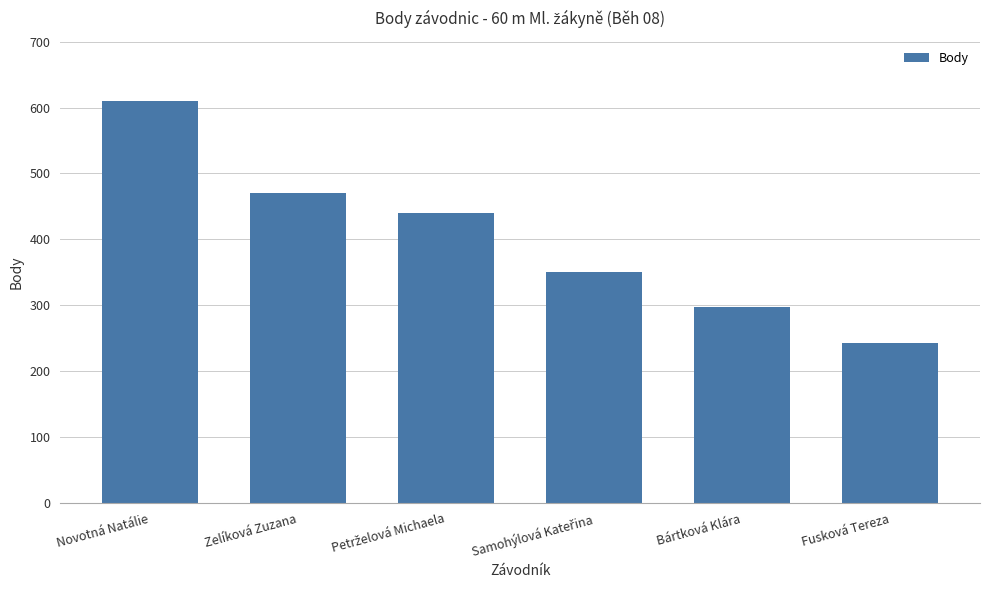

How many categories are shown in the chart?

6